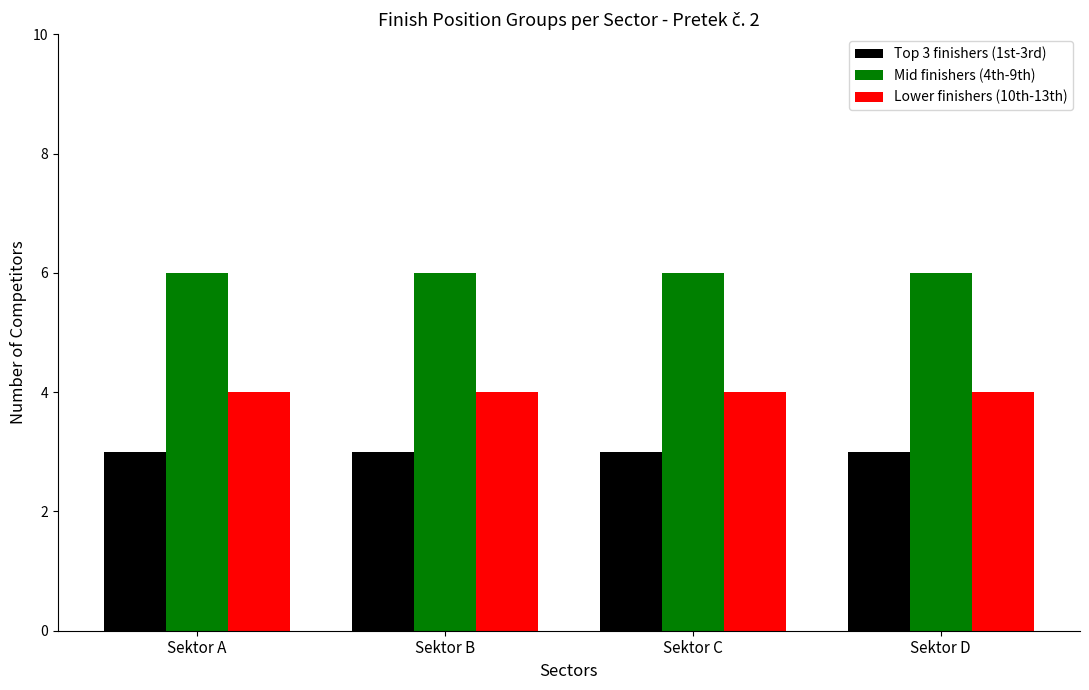

Rank the series by their average value, from highest to lowest.

Mid finishers (4th-9th), Lower finishers (10th-13th), Top 3 finishers (1st-3rd)